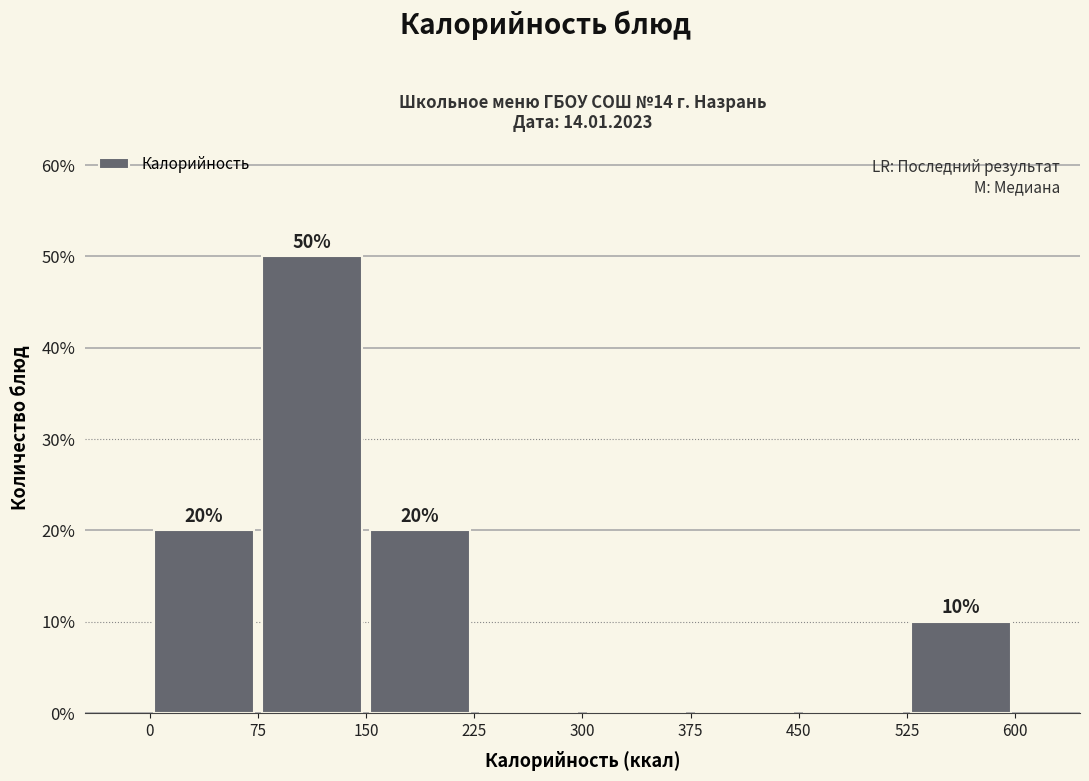

Over which range of the x-axis is the bar tallest?

75 to 150